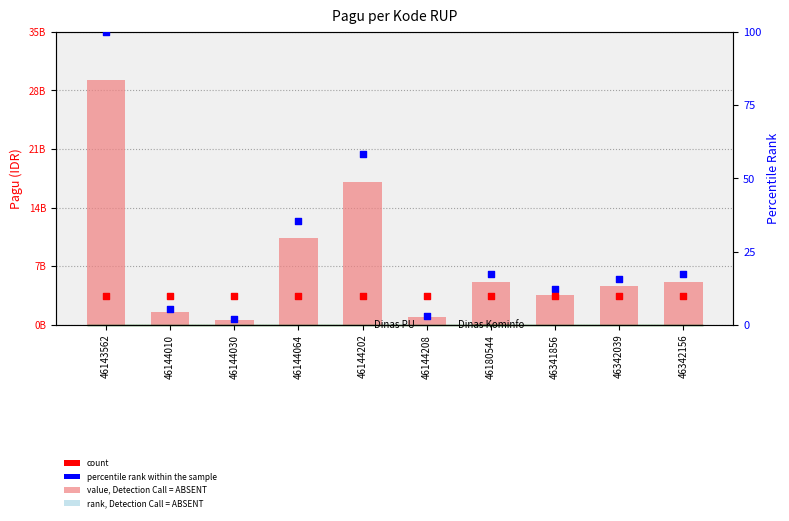

At how many categories does at least one series exceed 19250485325?

1